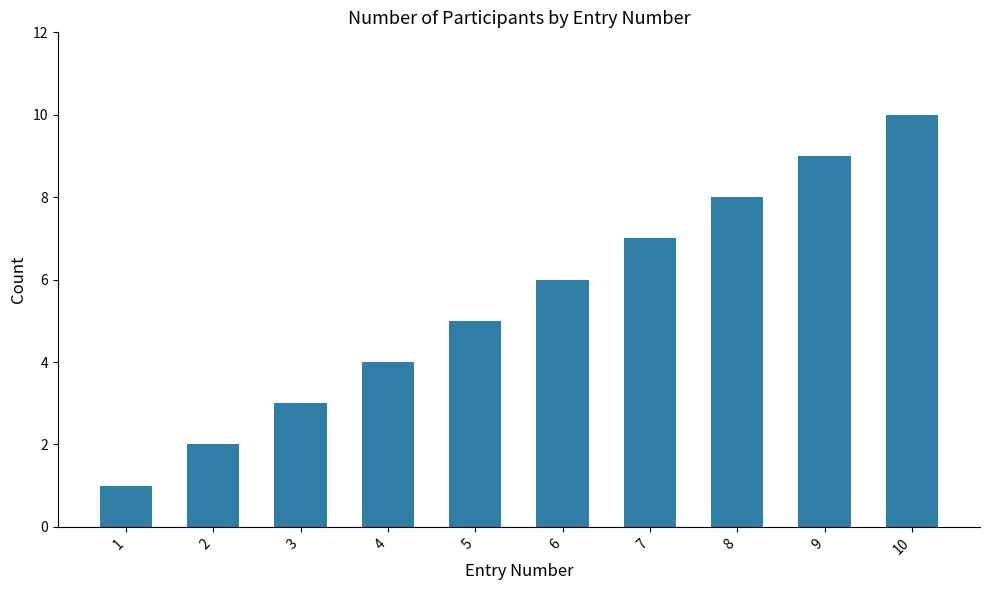

What is the change in value from 6 to 9?

+3